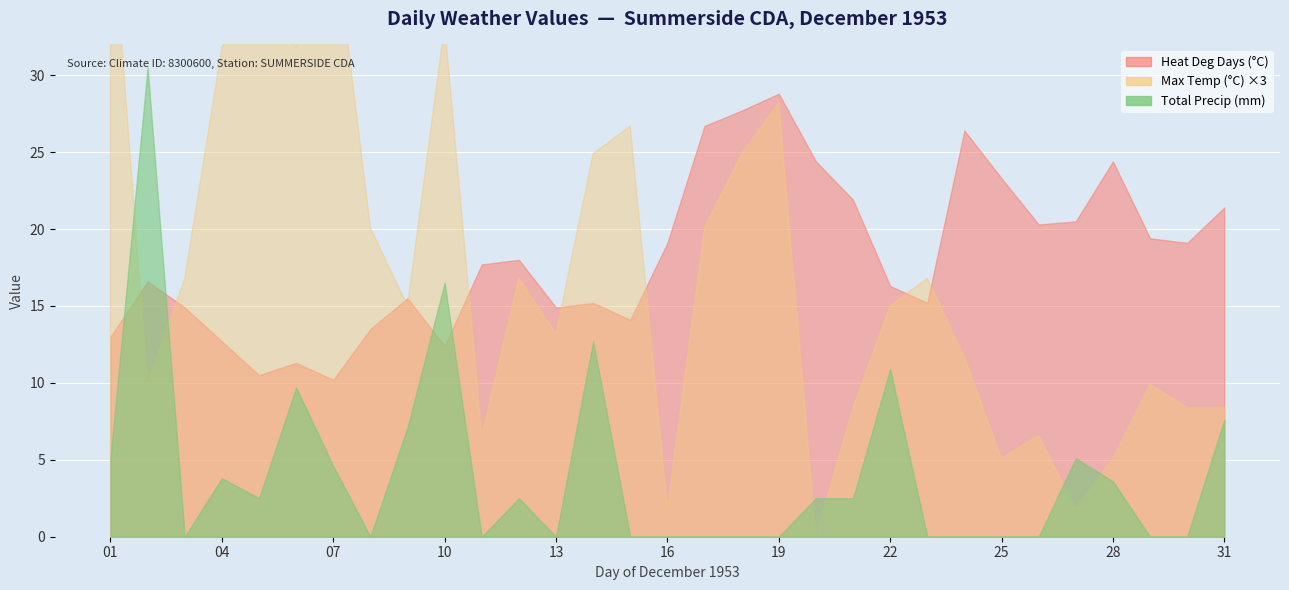

Which label corresponds to the smallest value in the chart?

19